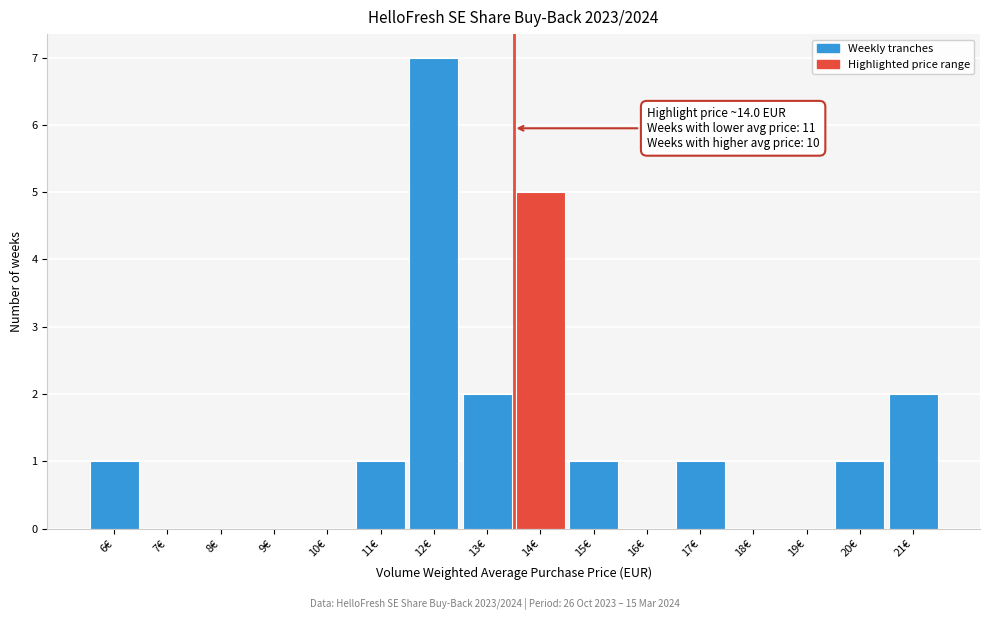

Reading left to right, extract all data points from this chart.

6€=1	7€=0	8€=0	9€=0	10€=0	11€=1	12€=7	13€=2	14€=5	15€=1	16€=0	17€=1	18€=0	19€=0	20€=1	21€=2